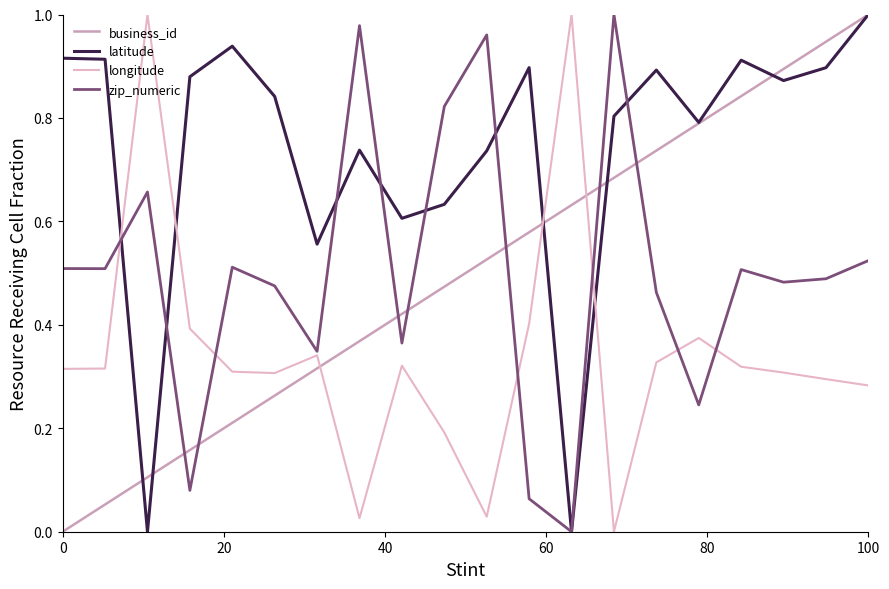

What are all the series names shown in the legend?

business_id, latitude, longitude, zip_numeric